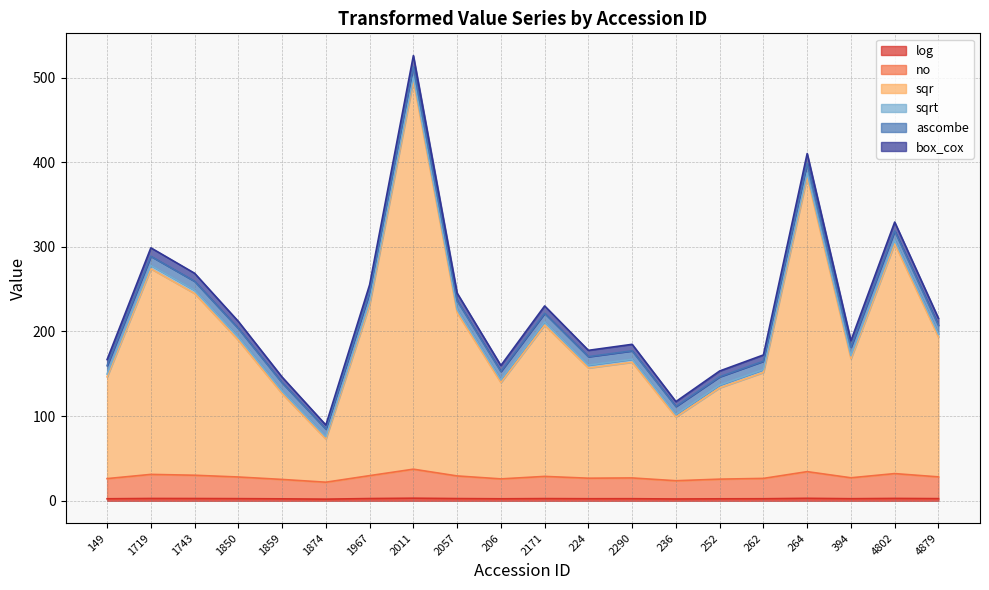

What is the difference between the maximum and second lowest values in the sqr series?

397.2